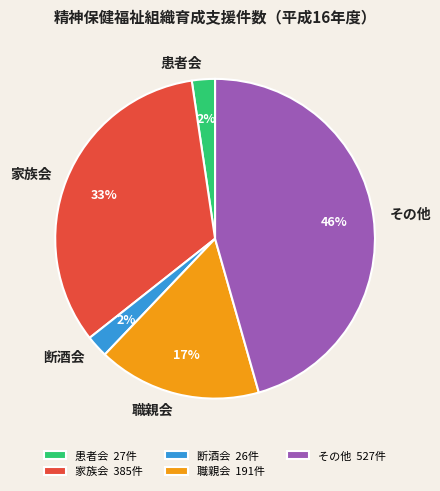

Does 患者会 account for over 50% of the chart?

No